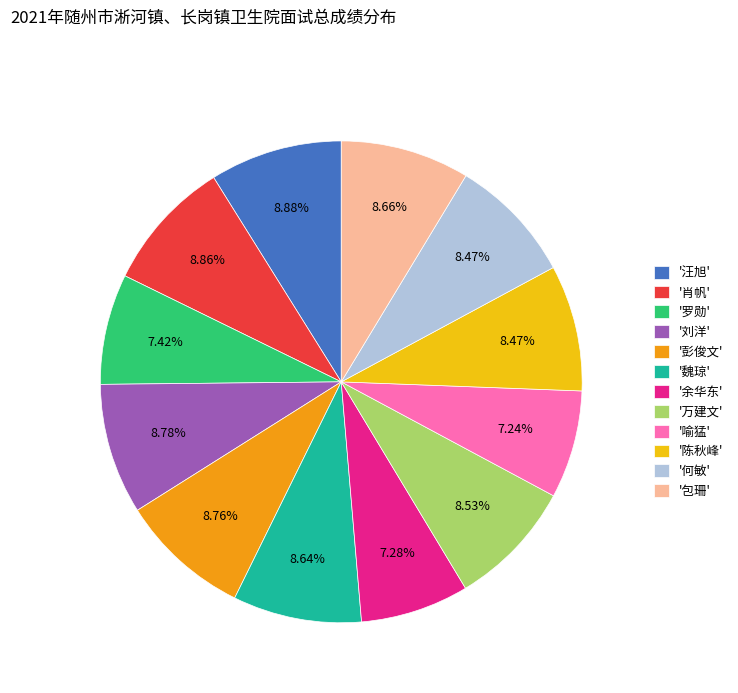

What is the ratio of the value at '刘洋' to the value at '罗勋'?

1.2